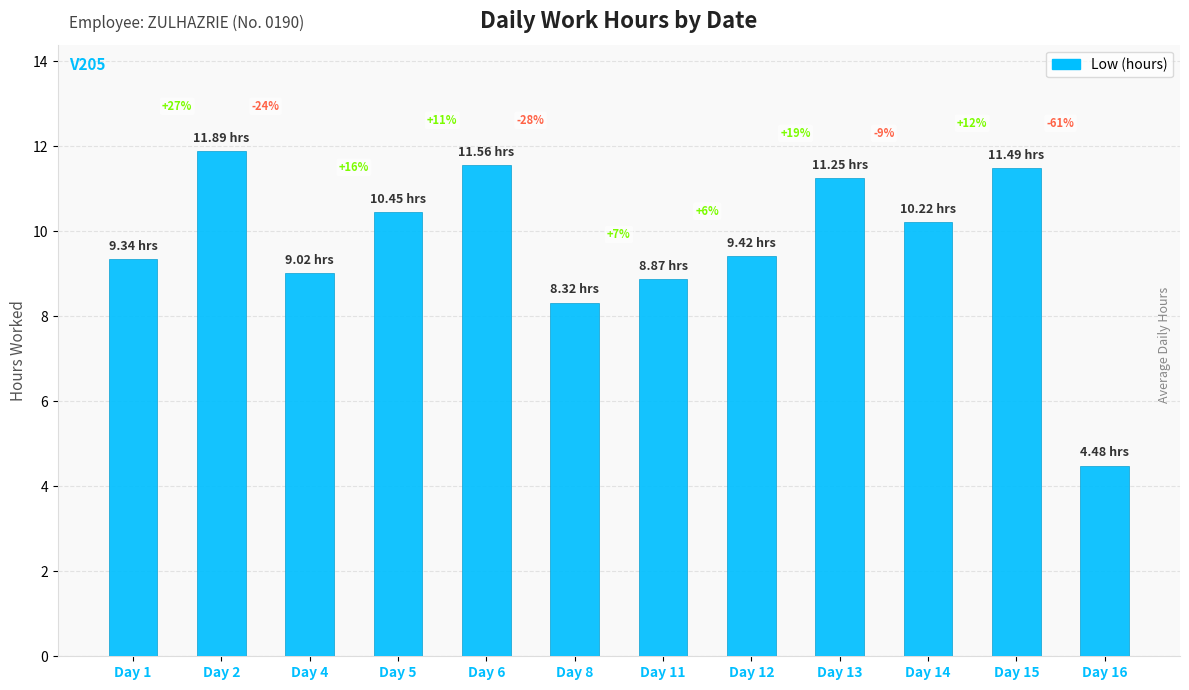

What is the smallest value displayed?

4.5